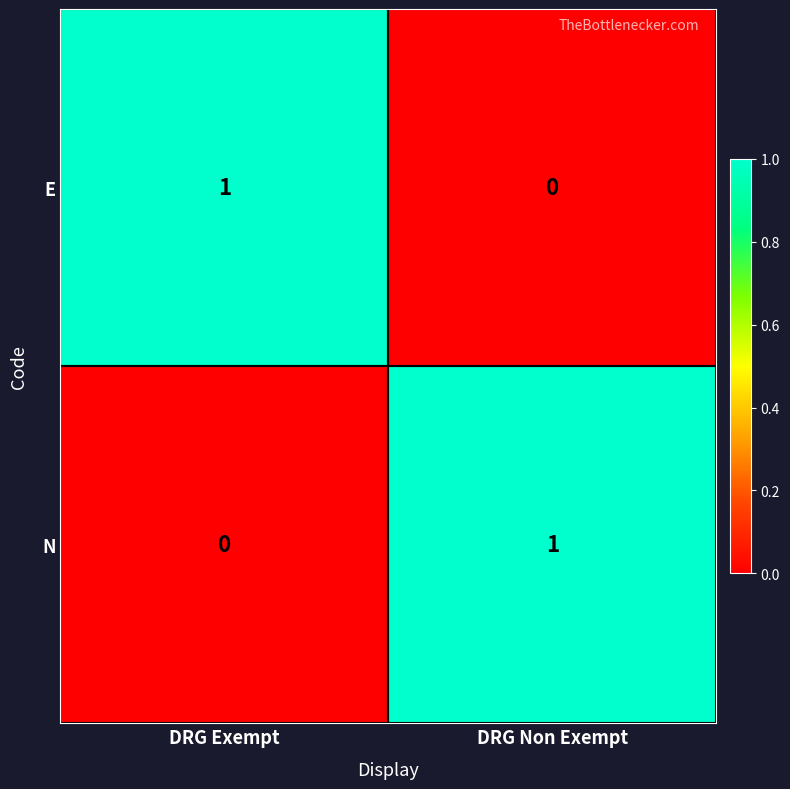

What is the spread (max minus min) of values at DRG Non Exempt?

1